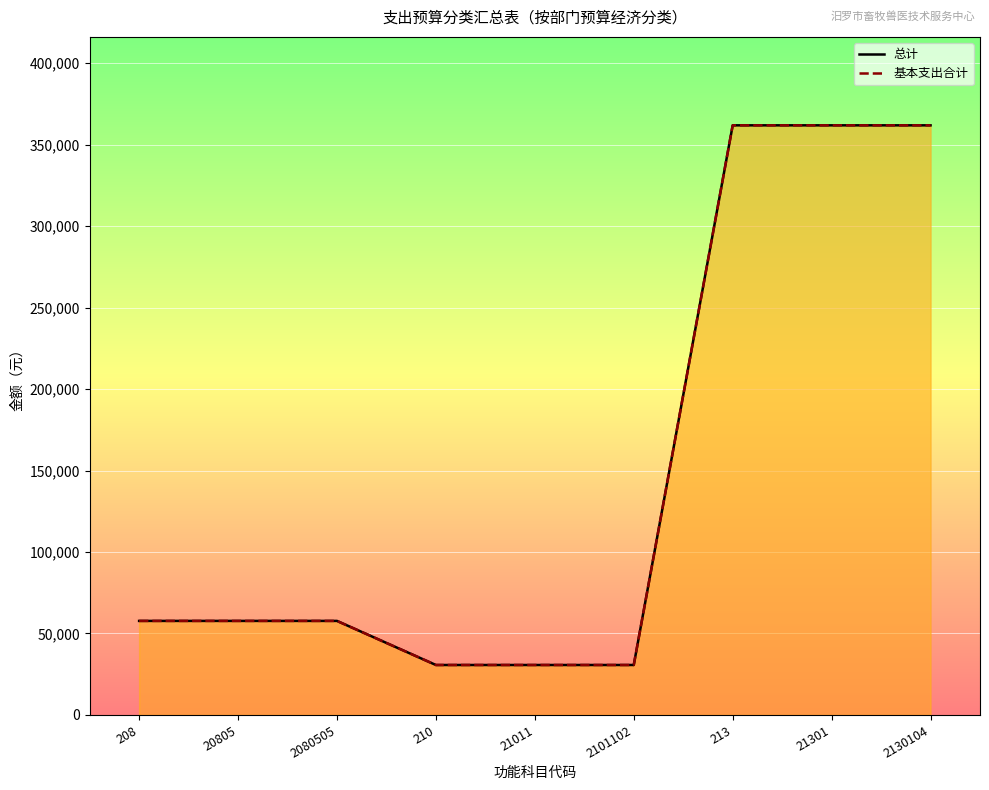

Between 213 and 210, which is larger?

213